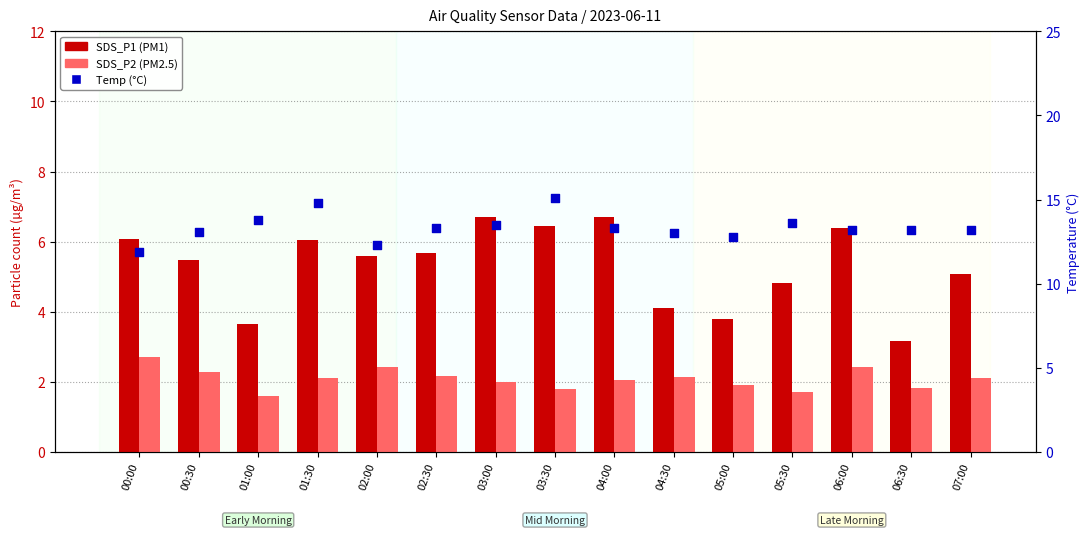

Which series has the largest total across all categories?

Temp (°C)